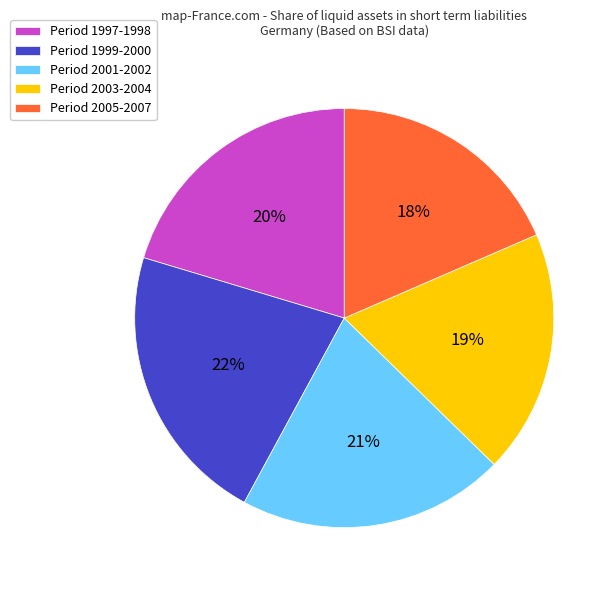

Does Period 1999-2000 account for over 50% of the chart?

No